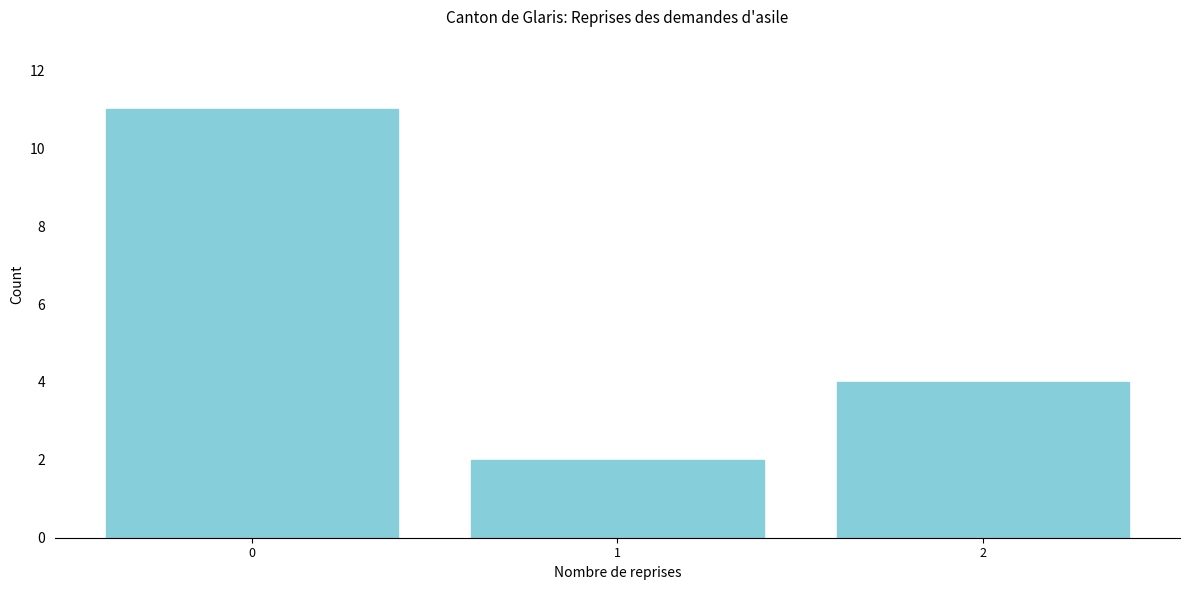

Reading right to left, list all the values displayed in this chart.

4	2	11